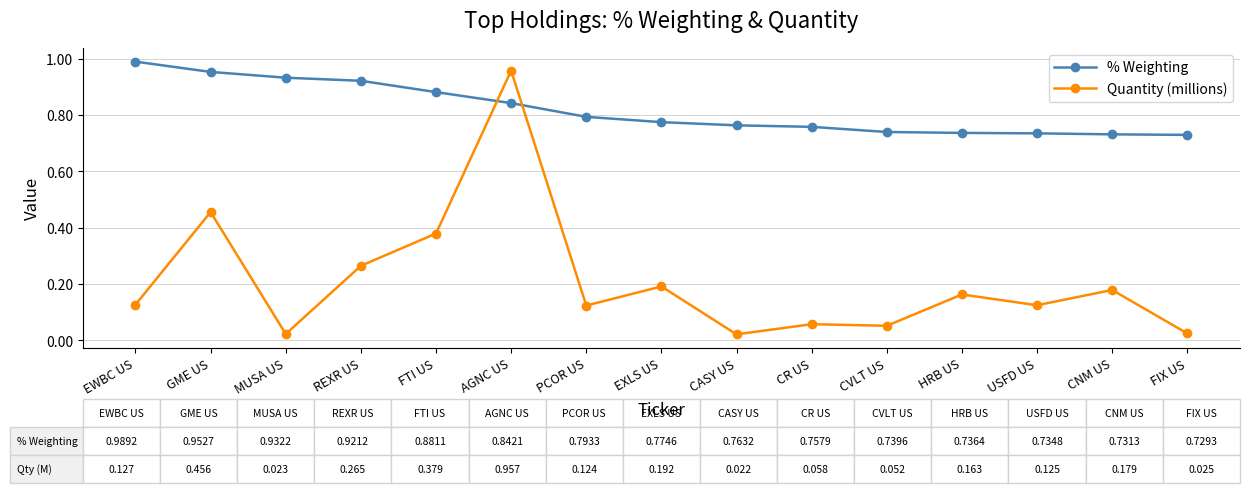

How many intersections are there between Quantity (millions) and % Weighting?

2